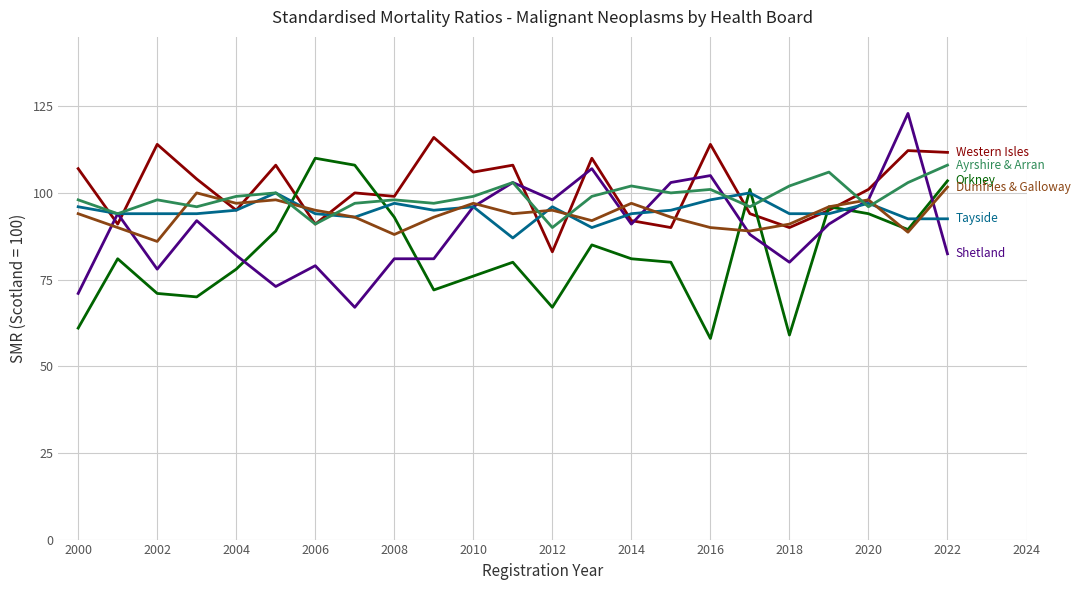

What is the greatest value displayed?

122.9